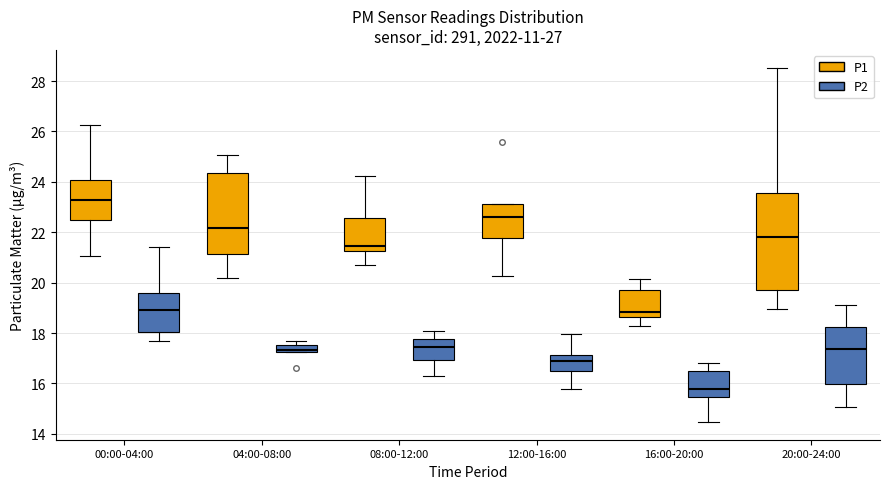

Where does the median line of the box for 00:00-04:00 (P2) sit on the y-axis? The values are not printed on the chart, so give them approximately, as read against the axis.

19.0